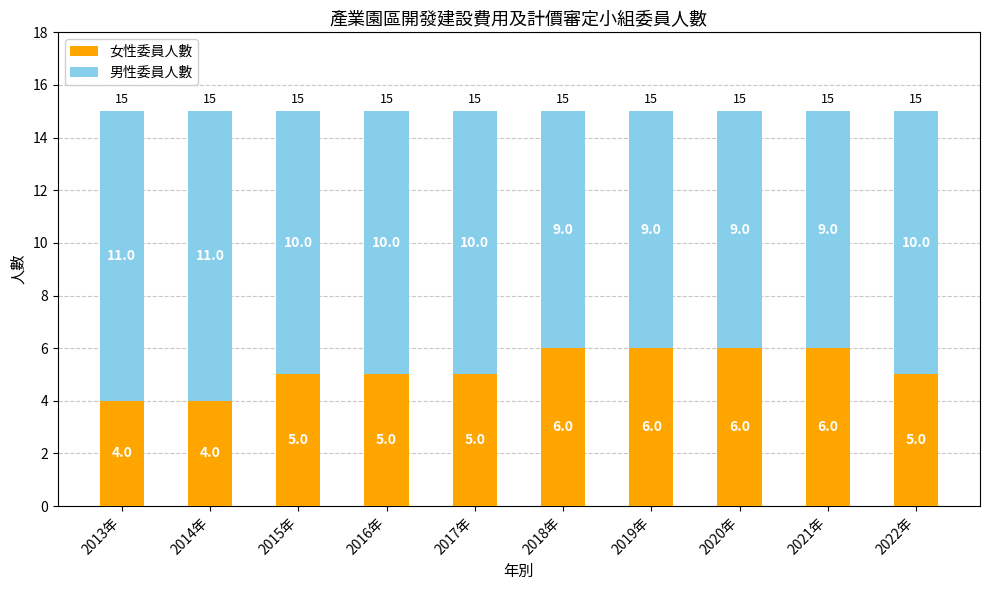

What is the total value across all series at 2022年?

15